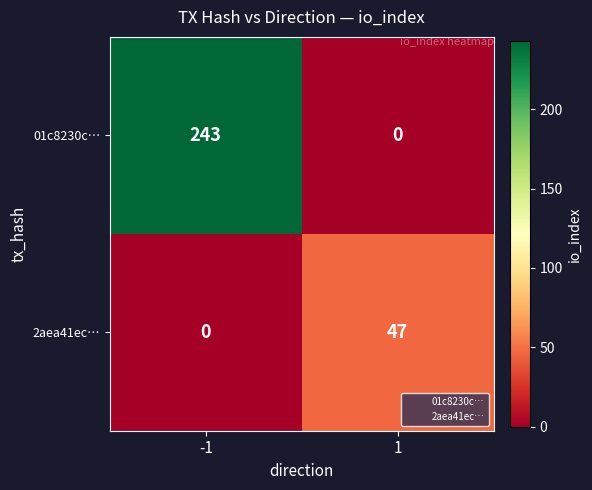

Reading left to right, list all the values displayed in this chart.

01c8230c…: 243	0
2aea41ec…: 0	47